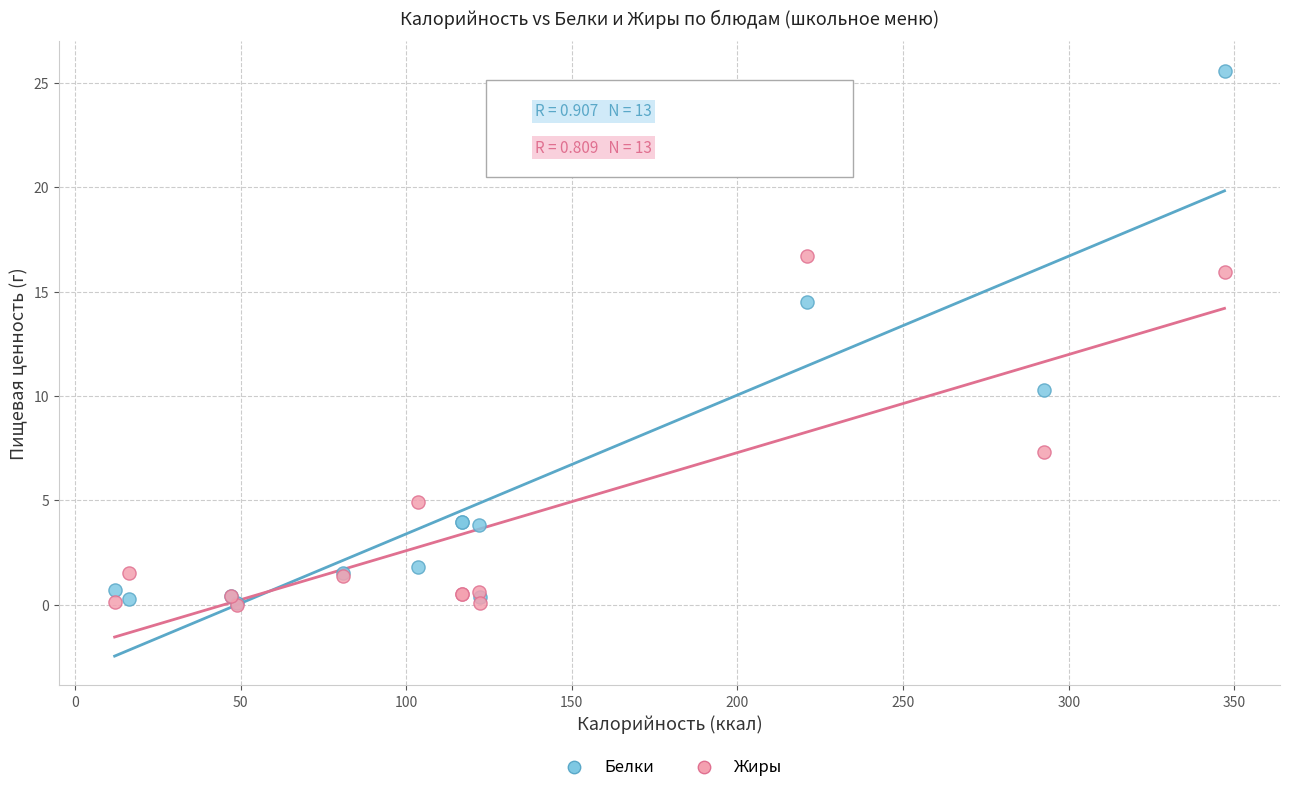

Across all series, what Y value is closest to 12?

10.3